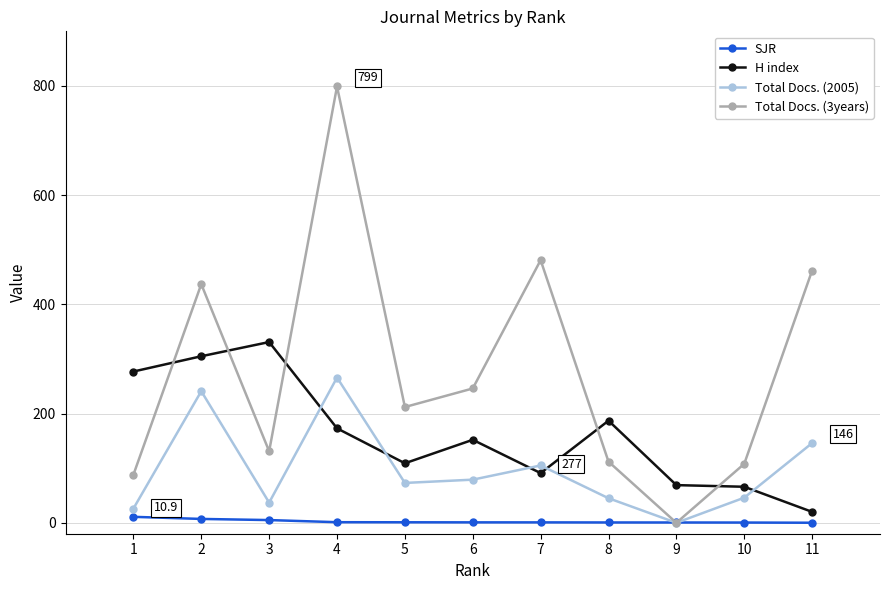

What is the greatest value displayed?

799.0